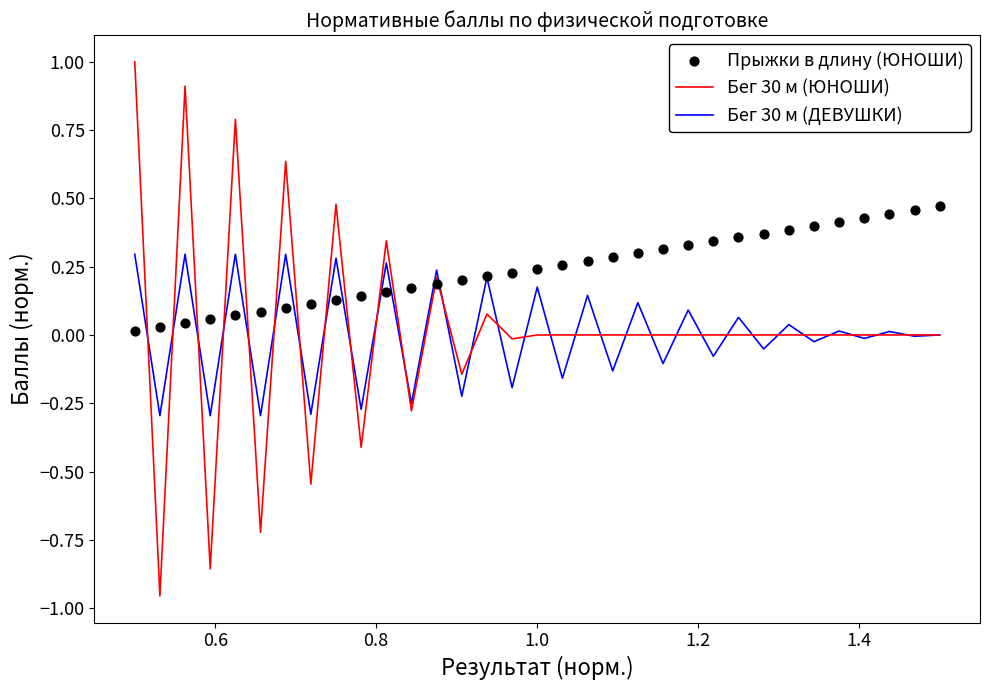

Which series has the largest total across all categories?

Прыжки в длину (ЮНОШИ)